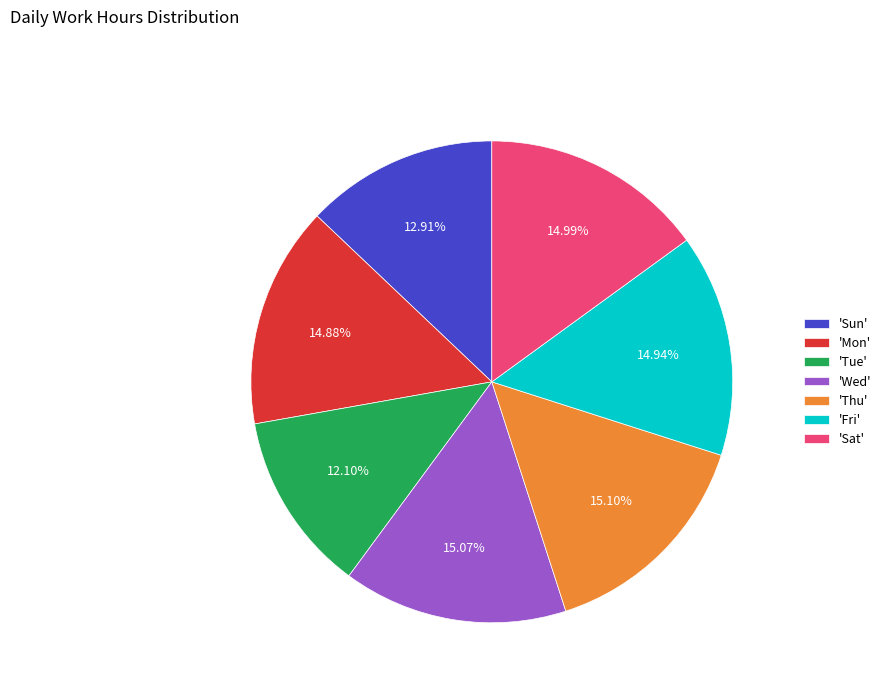

Approximately how many times larger is the value at 'Tue' compared to 'Fri'?

0.8